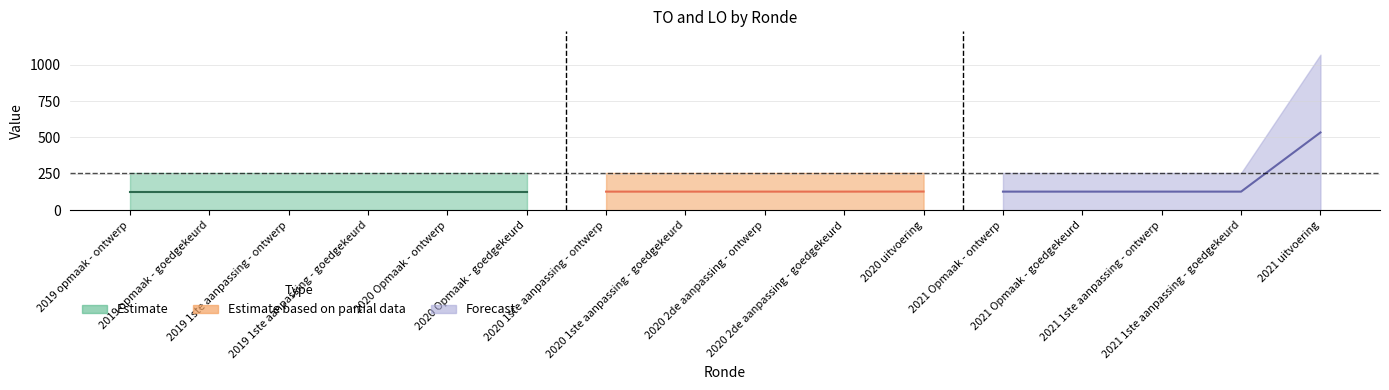

True or false: LO and TO cross at least once.

False